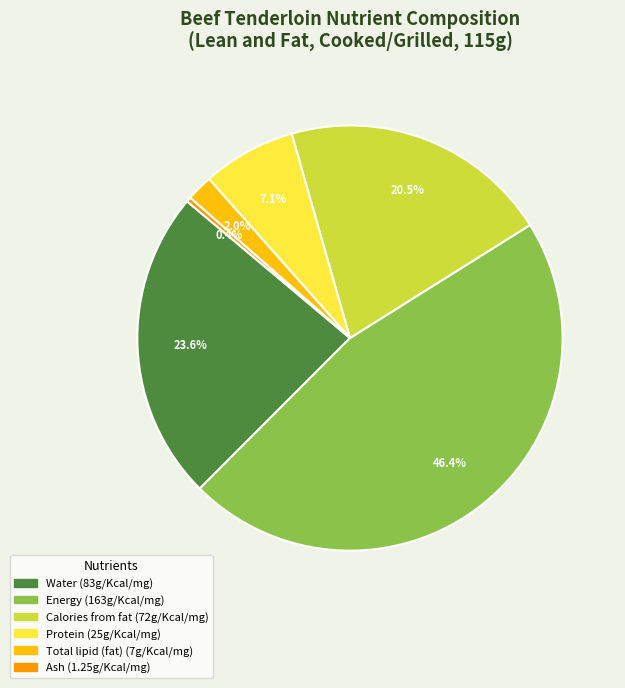

How many segments does this pie chart have?

6